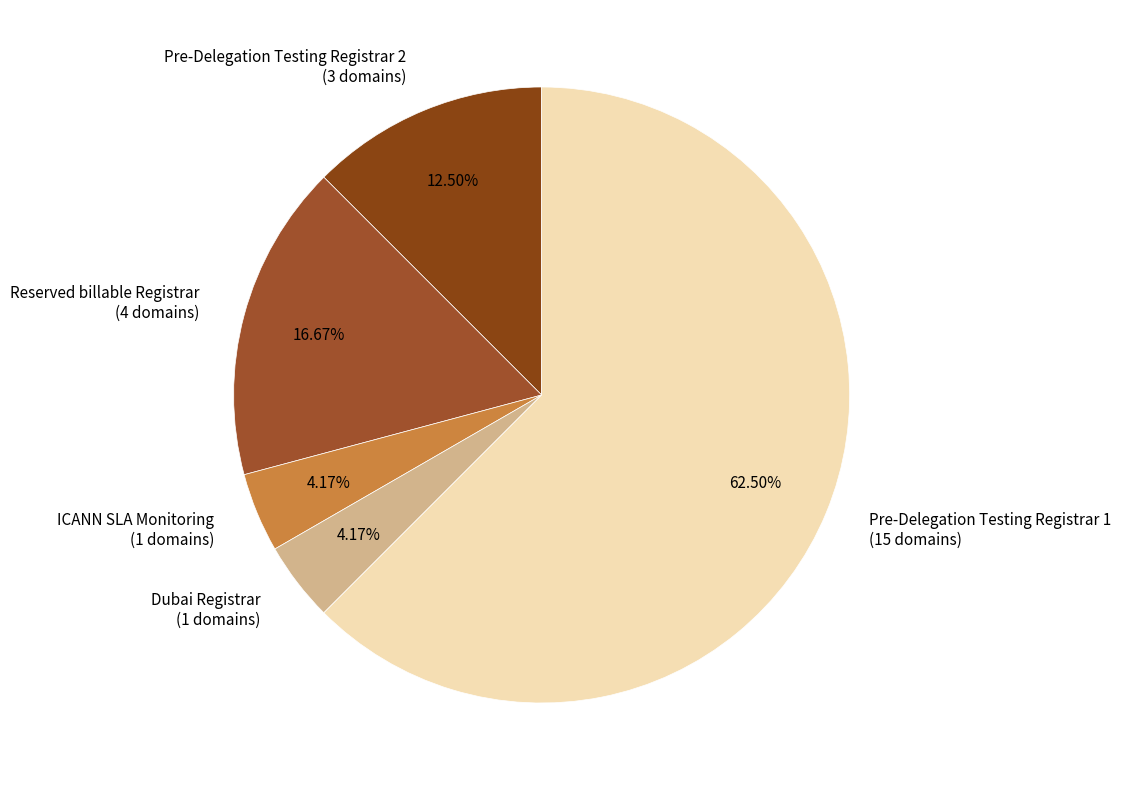

Does any single category account for the majority?

Yes